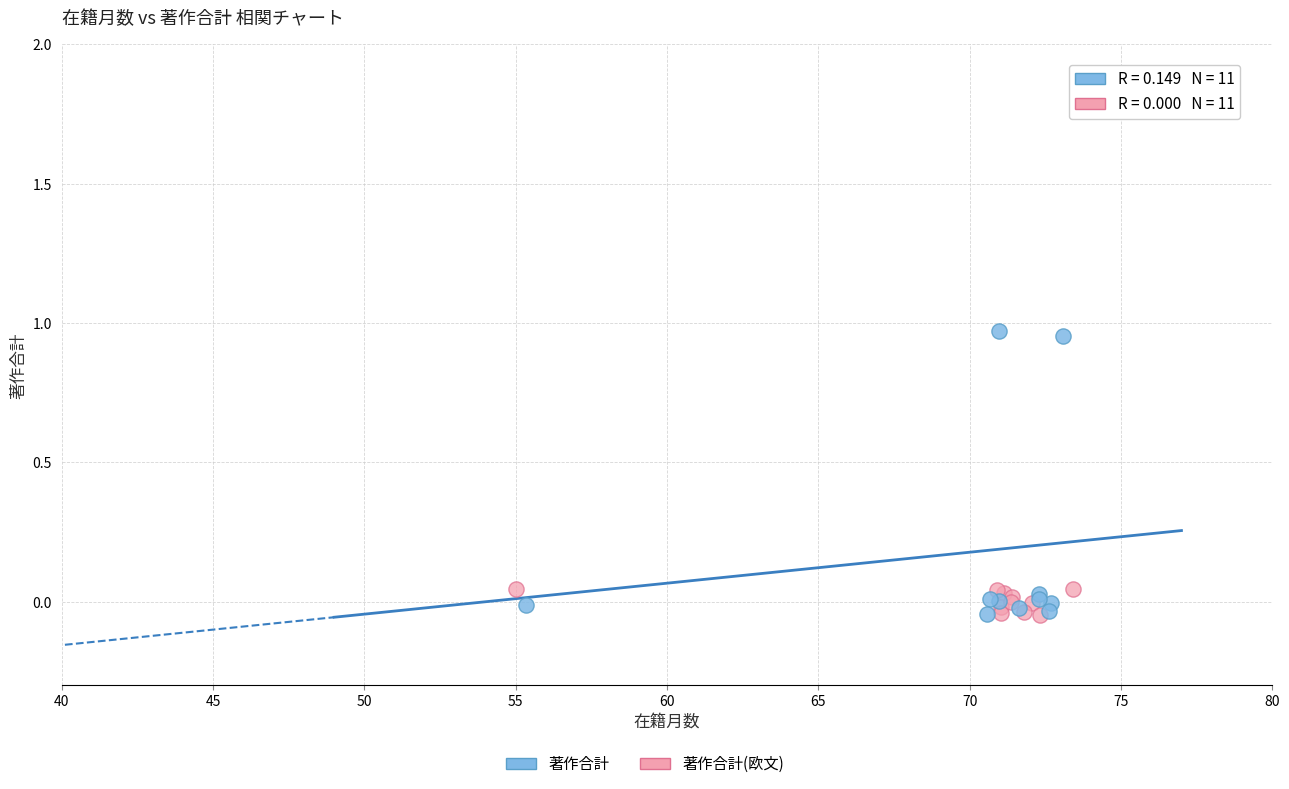

Which series has the largest Y range (max minus min)?

著作合計